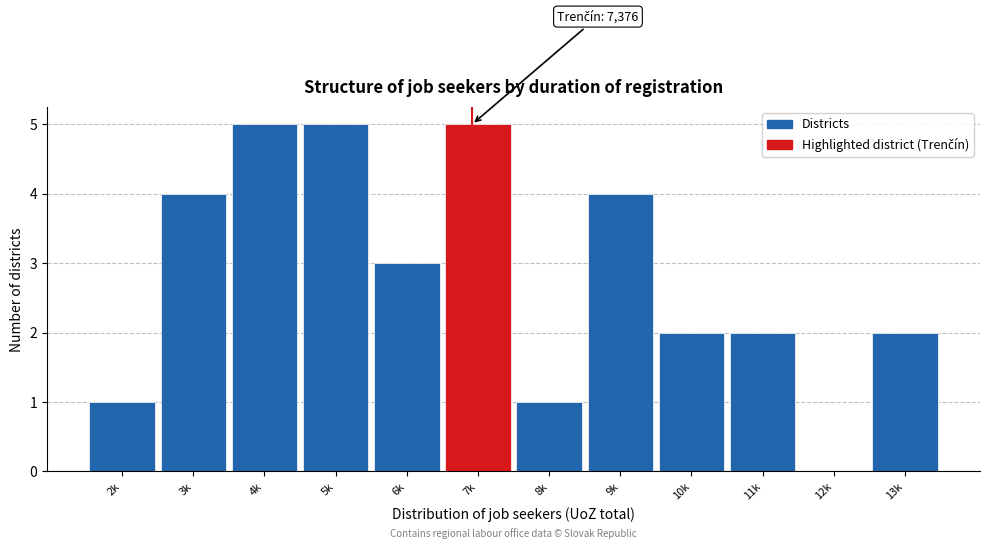

Reading right to left, what are all the values shown in this chart?

13k=2	12k=0	11k=2	10k=2	9k=4	8k=1	7k=5	6k=3	5k=5	4k=5	3k=4	2k=1